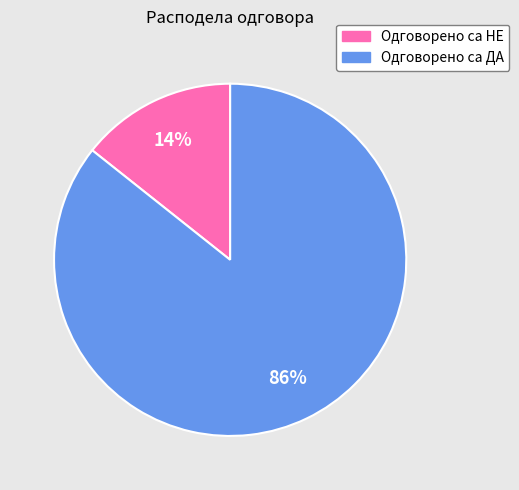

What is the largest slice in the pie chart?

Одговорено са ДА